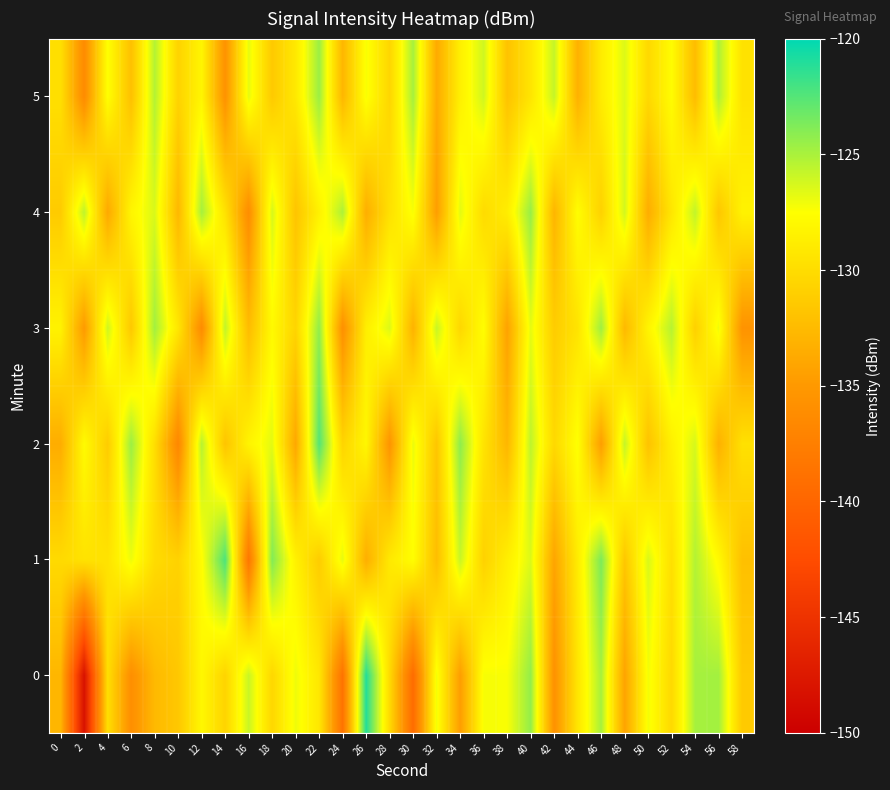

Reading left to right, what are all the values shown in this chart?

0: 0=-132.8	2=-148.2	4=-129.8	6=-135.9	8=-132.6	10=-131.6	12=-128.1	14=-130.6	16=-125.9	18=-130.4	20=-127.0	22=-129.2	24=-138.7	26=-121.1	28=-130.2	30=-139.4	32=-127.1	34=-134.6	36=-127.3	38=-127.4	40=-124.4	42=-135.7	44=-129.3	46=-124.9	48=-134.2	50=-127.2	52=-130.3	54=-124.9	56=-124.8	58=-131.4
1: 0=-130.2	2=-129.6	4=-129.6	6=-127.0	8=-130.1	10=-130.8	12=-127.7	14=-122.3	16=-138.3	18=-123.9	20=-128.5	22=-131.2	24=-126.8	26=-133.4	28=-129.1	30=-127.6	32=-132.3	34=-125.9	36=-130.8	38=-128.7	40=-126.5	42=-134.1	44=-128.9	46=-123.7	48=-131.6	50=-126.4	52=-129.8	54=-125.3	56=-127.9	58=-132.1
2: 0=-133.5	2=-127.8	4=-131.2	6=-124.6	8=-129.9	10=-136.7	12=-125.4	14=-131.8	16=-128.3	18=-126.7	20=-133.9	22=-122.5	24=-130.6	26=-128.1	28=-135.4	30=-126.9	32=-131.7	34=-124.2	36=-129.5	38=-132.8	40=-125.6	42=-130.3	44=-127.4	46=-134.6	48=-125.8	50=-131.9	52=-128.6	54=-126.3	56=-133.2	58=-129.7
3: 0=-128.4	2=-134.9	4=-126.1	6=-131.5	8=-124.8	10=-129.3	12=-136.2	14=-125.7	16=-132.4	18=-127.9	20=-130.6	22=-124.3	24=-135.8	26=-128.7	28=-126.5	30=-133.1	32=-125.9	34=-130.4	36=-127.6	38=-134.3	40=-126.8	42=-131.2	44=-129.5	46=-124.7	48=-132.6	50=-128.3	52=-125.4	54=-130.9	56=-127.1	58=-135.5
4: 0=-131.3	2=-125.6	4=-133.8	6=-128.2	8=-126.4	10=-132.7	12=-124.9	14=-129.6	16=-136.1	18=-126.3	20=-131.8	22=-128.5	24=-125.1	26=-133.4	28=-129.7	30=-127.3	32=-134.6	34=-126.7	36=-130.1	38=-128.8	40=-124.5	42=-132.9	44=-127.6	46=-130.8	48=-126.2	50=-133.5	52=-129.3	54=-125.7	56=-131.6	58=-128.4
5: 0=-129.8	2=-136.3	4=-127.5	6=-132.1	8=-125.3	10=-130.7	12=-128.2	14=-135.6	16=-126.8	18=-131.4	20=-129.1	22=-124.6	24=-132.8	26=-127.3	28=-130.5	30=-124.9	32=-133.7	34=-128.6	36=-126.1	38=-131.9	40=-129.4	42=-125.8	44=-133.2	46=-128.9	48=-126.5	50=-130.3	52=-127.7	54=-132.4	56=-125.2	58=-129.6